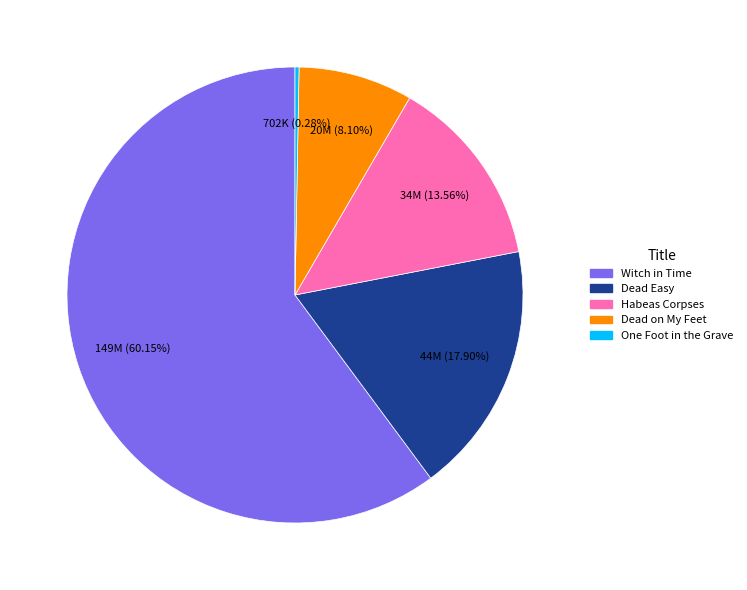

To the nearest percent, what is the difference between the largest and smallest slice percentages?

60%